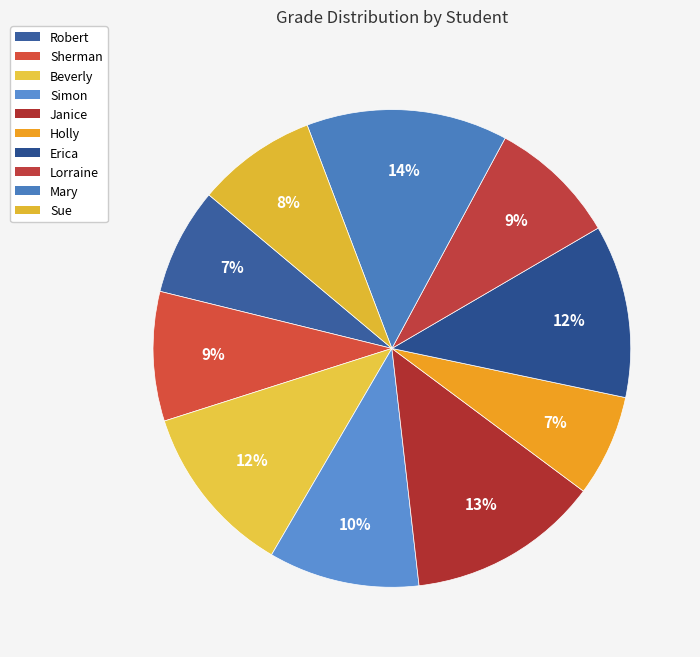

What percentage is NOT represented by Mary?

86.4%